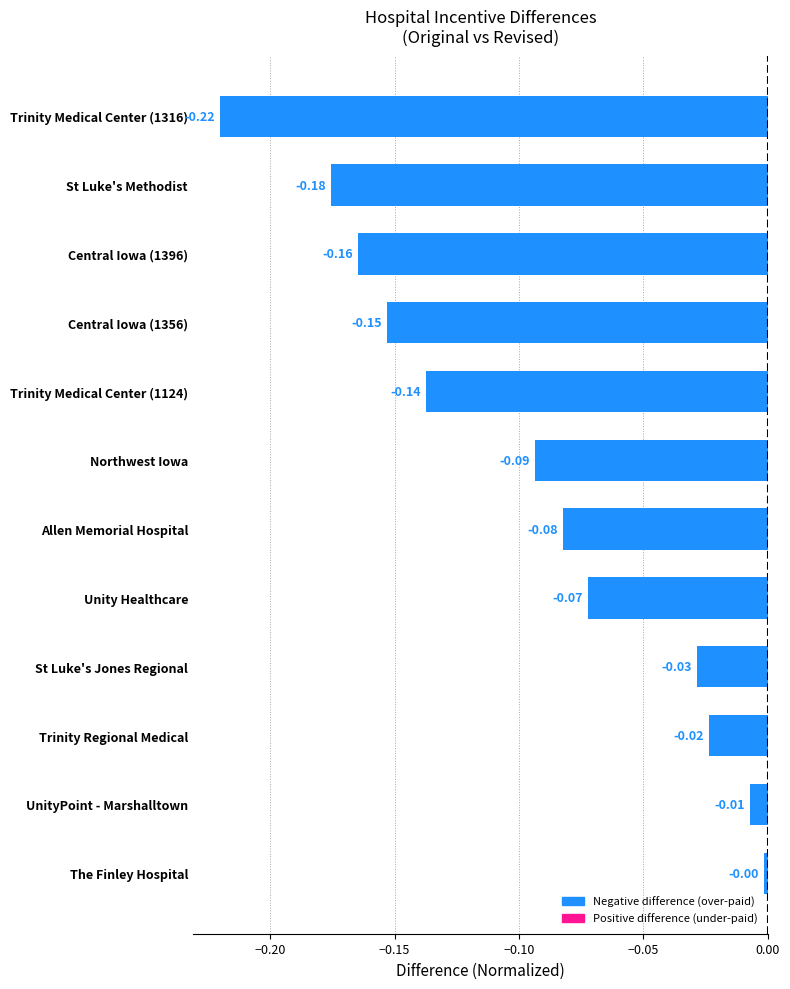

Are the bars grouped side by side (vs. stacked)?

No